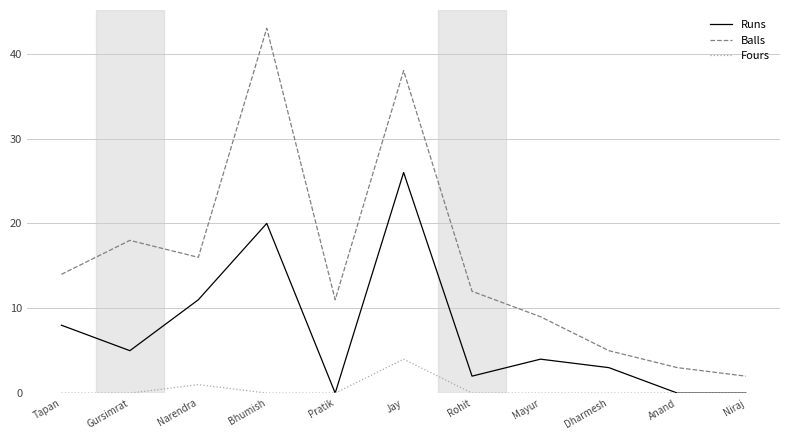

Rank the series at Mayur from lowest to highest value.

Fours, Runs, Balls